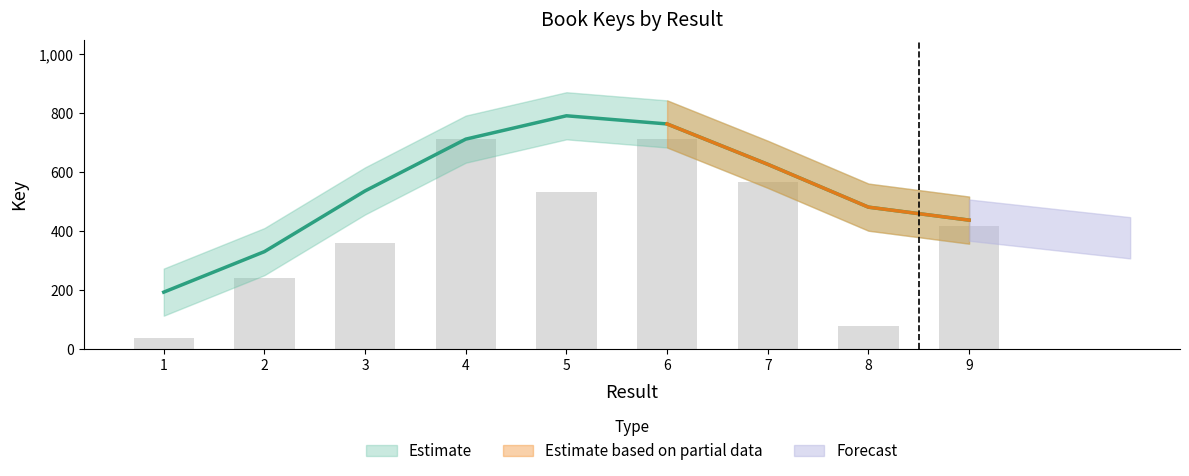

What is the difference between the values at 4 and 6?

0.3